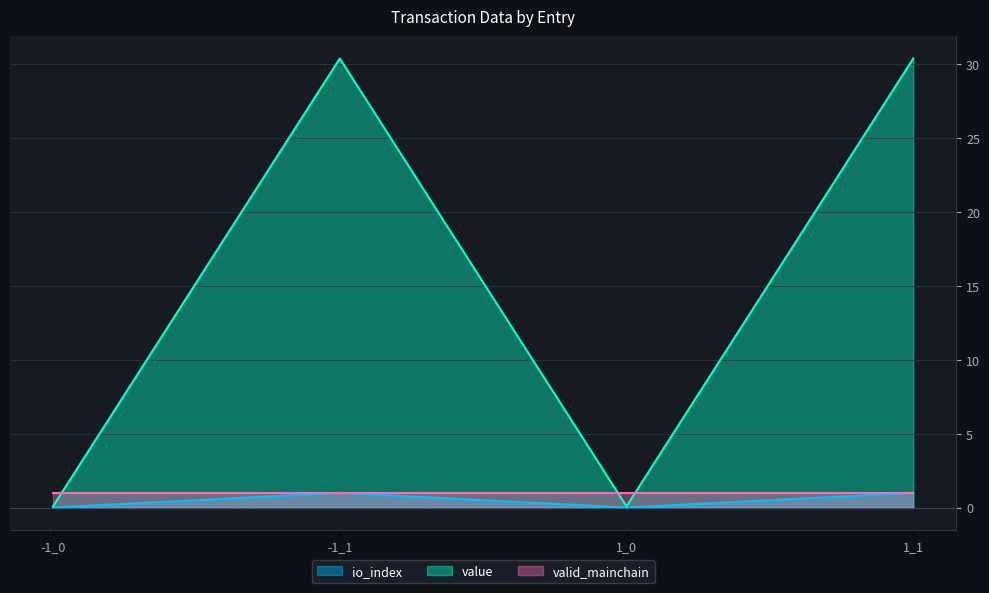

Which category has the highest value across all series?

-1_1